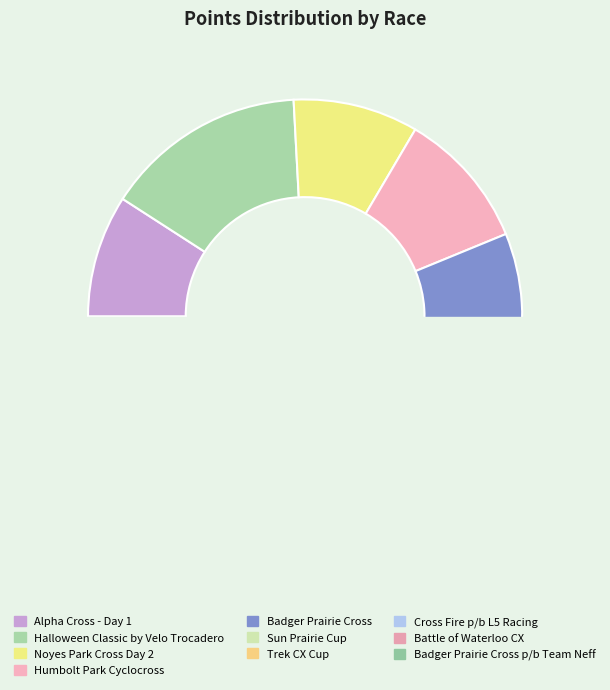

The Badger Prairie Cross p/b Team Neff slice represents 1% of the pie. True or false?

False